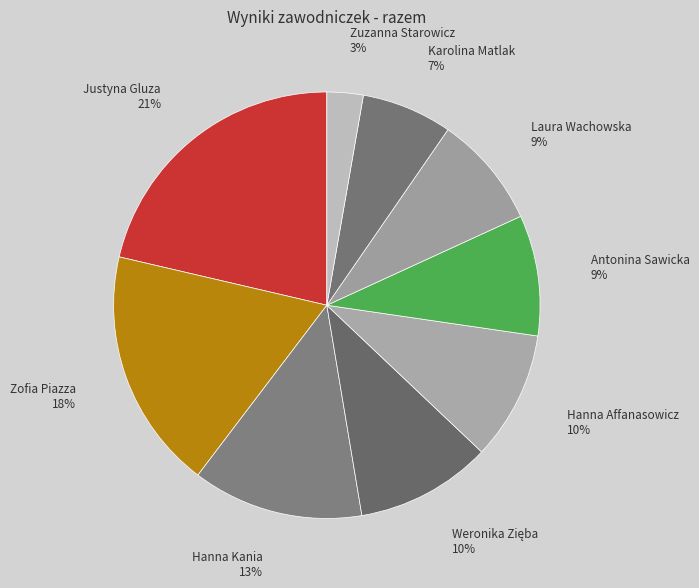

Is there a majority slice in this chart?

No